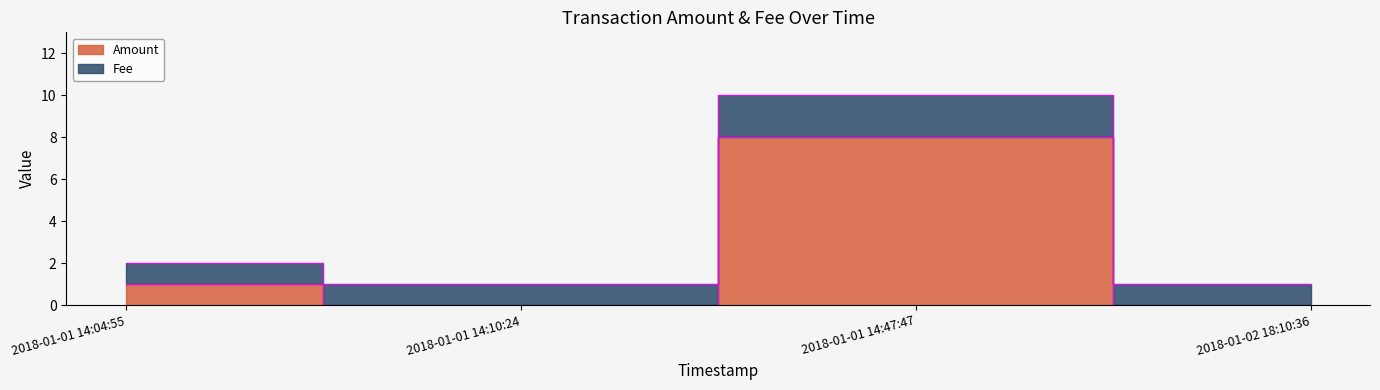

Where does the Fee series first go above 2?

2018-01-01 14:47:47